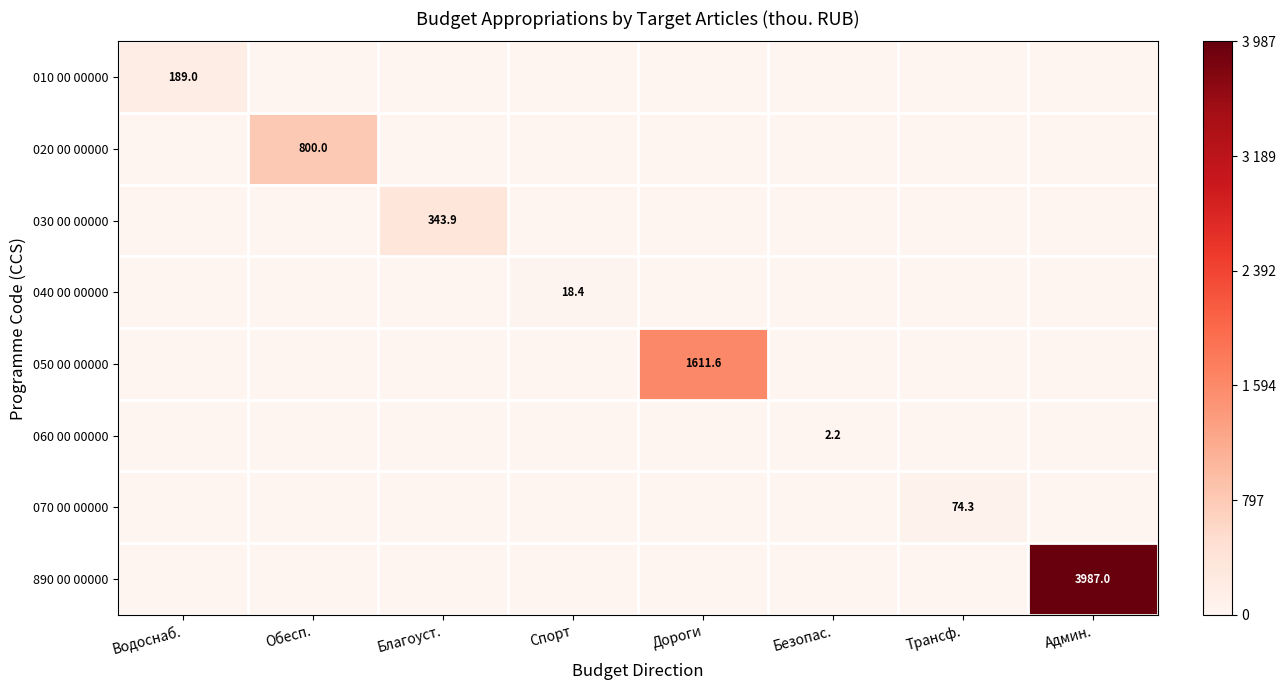

How many values in the 050 00 00000 series exceed 0?

1